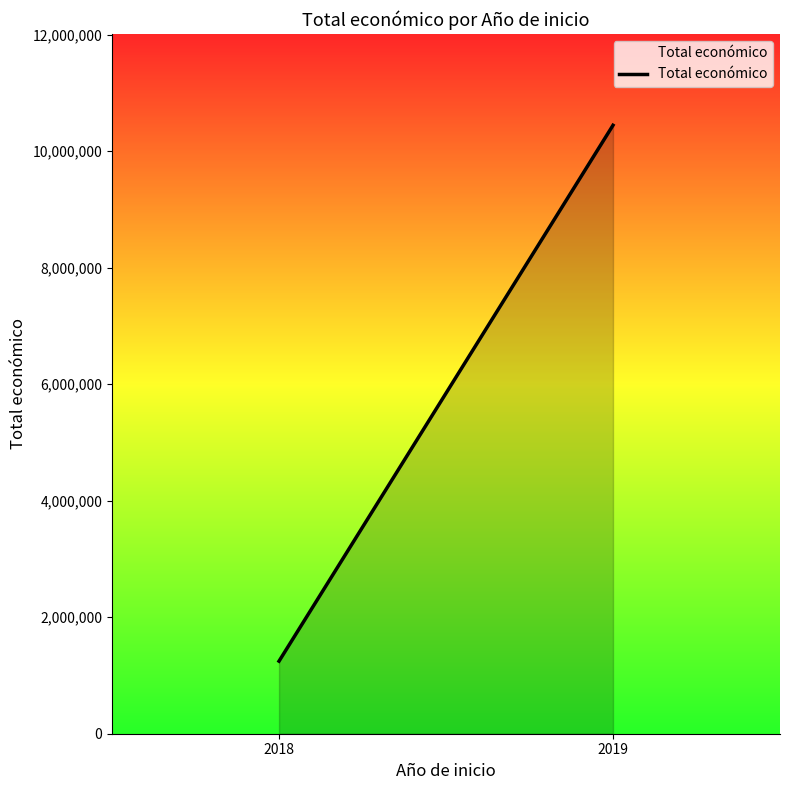

The value at 2019 is 3892613. True or false?

False